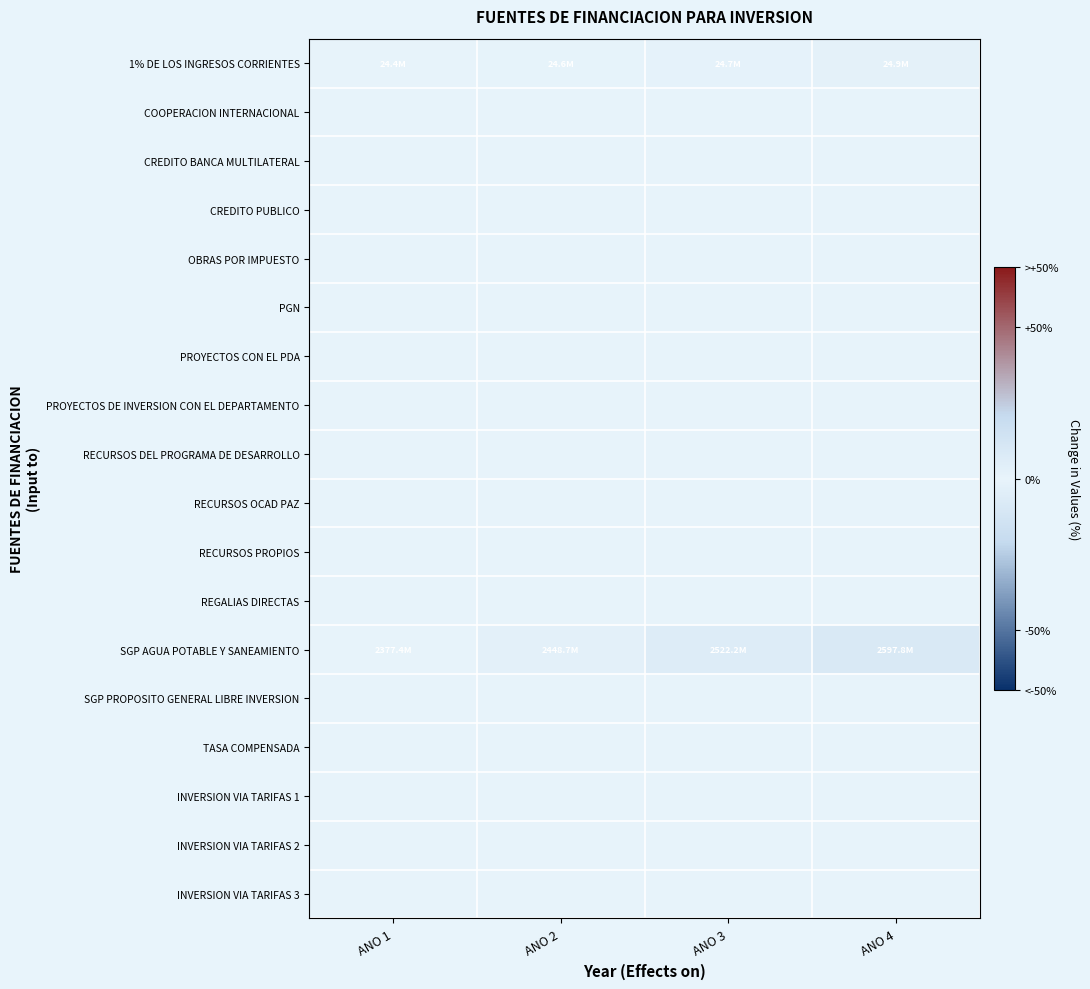

Rank the series by their maximum value, from lowest to highest.

COOPERACION INTERNACIONAL, CREDITO BANCA MULTILATERAL, CREDITO PUBLICO, OBRAS POR IMPUESTO, PGN, PROYECTOS CON EL PDA, PROYECTOS DE INVERSION CON EL DEPARTAMENTO, RECURSOS DEL PROGRAMA DE DESARROLLO, RECURSOS OCAD PAZ, RECURSOS PROPIOS, REGALIAS DIRECTAS, SGP PROPOSITO GENERAL LIBRE INVERSION, TASA COMPENSADA, INVERSION VIA TARIFAS 1, INVERSION VIA TARIFAS 2, INVERSION VIA TARIFAS 3, 1% DE LOS INGRESOS CORRIENTES, SGP AGUA POTABLE Y SANEAMIENTO